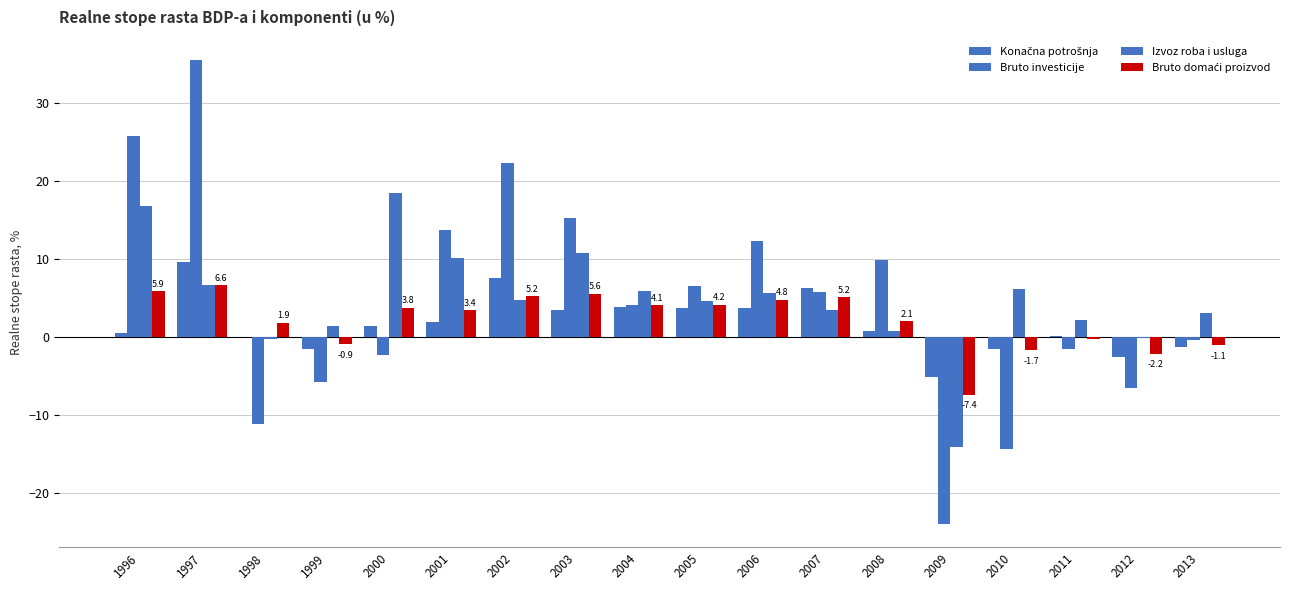

What is the approximate value of Bruto domaći proizvod at 2007?

5.2